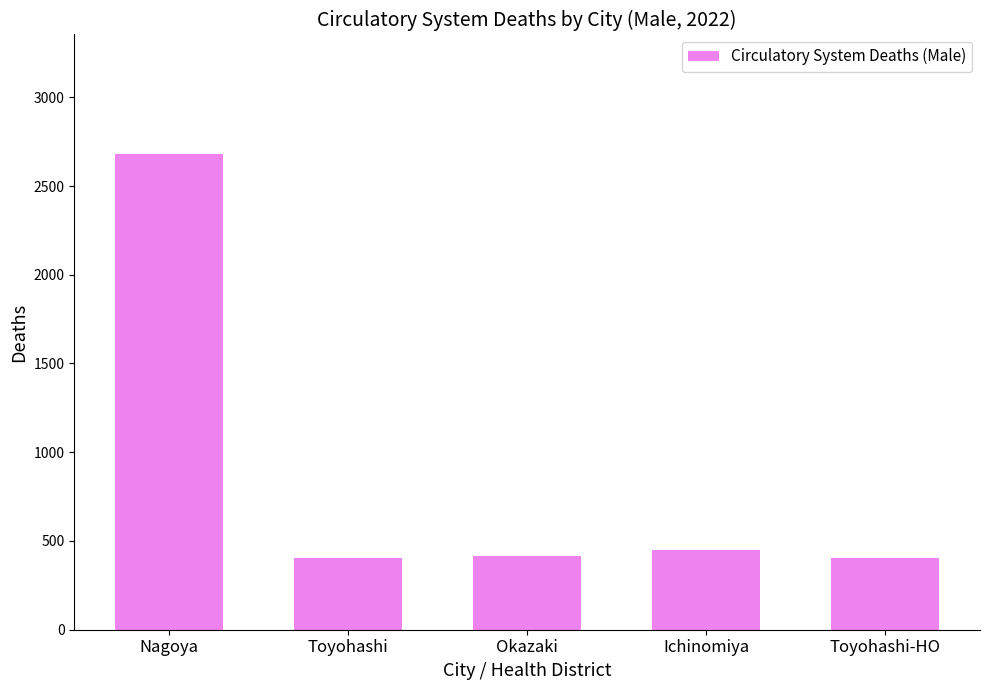

What is the change in value from Toyohashi to Ichinomiya?

+46